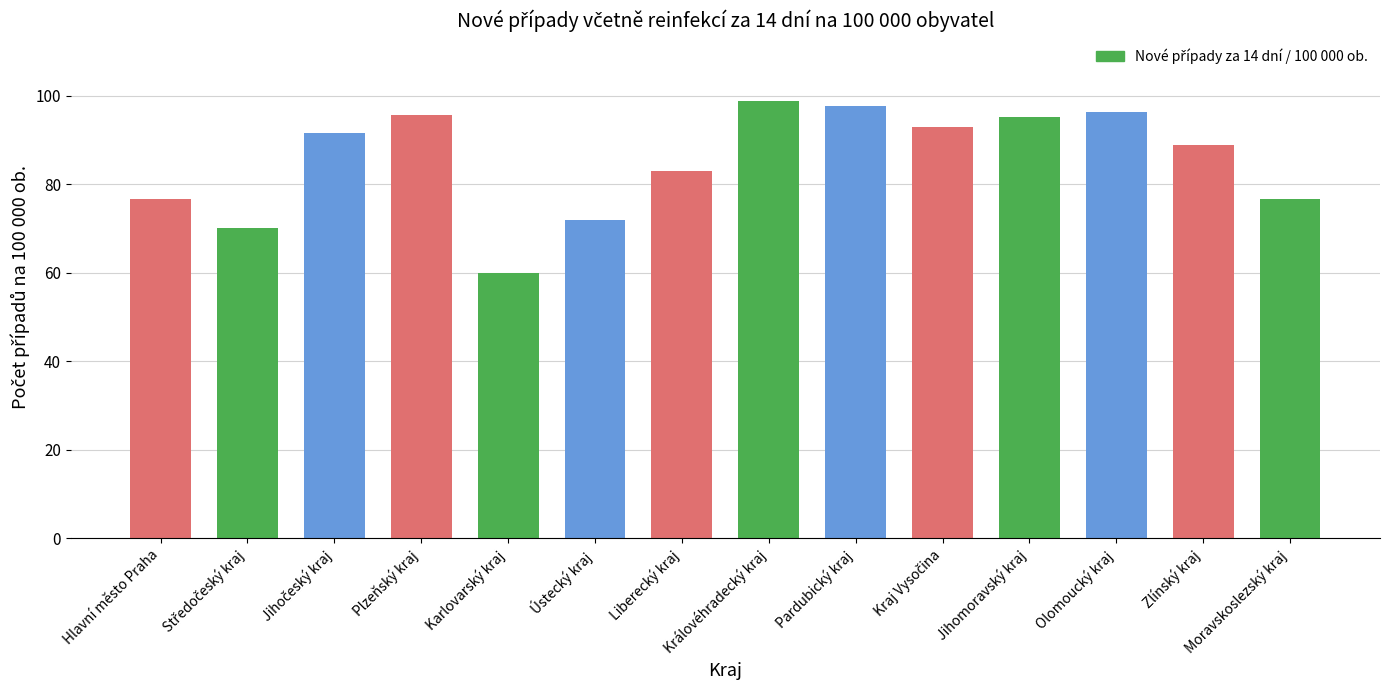

What is the sum of all values?

1195.7